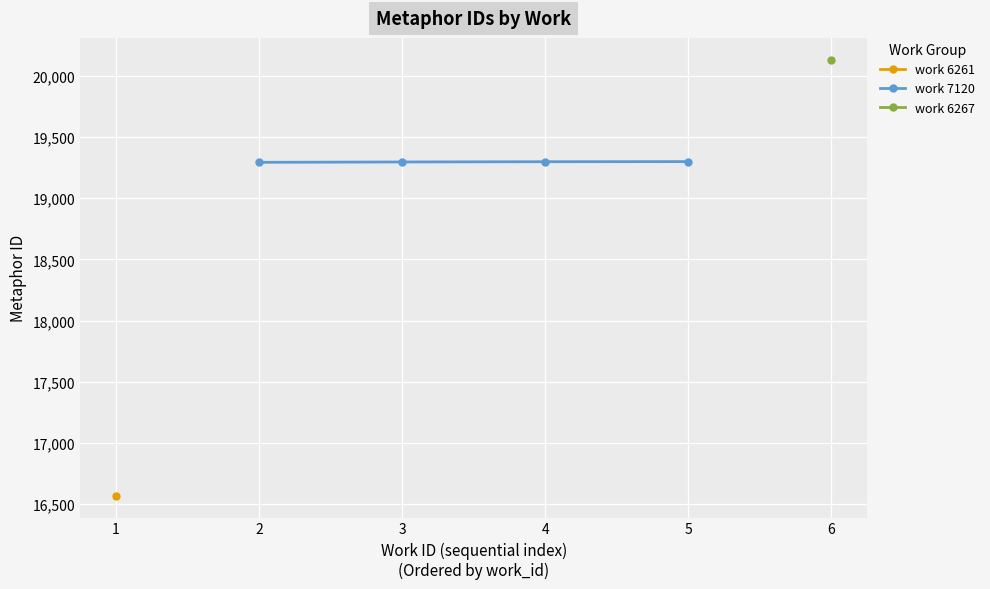

What is the value of the work 7120 point at the 3rd from the left?

19298